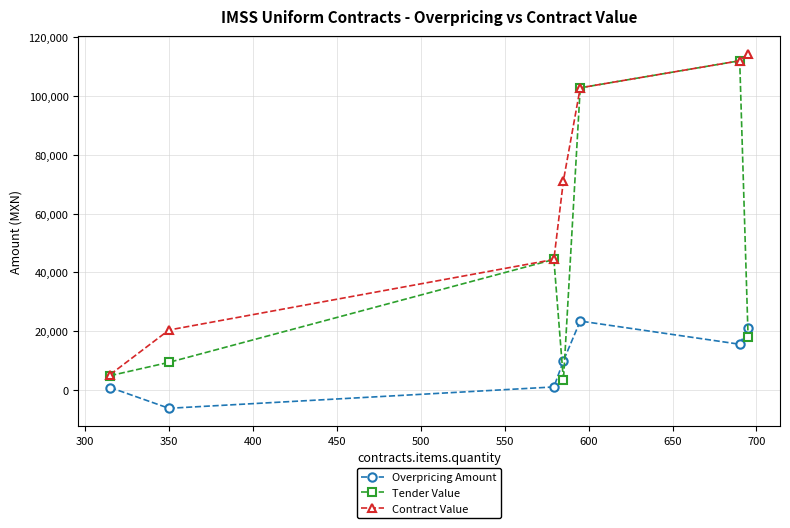

In Overpricing Amount, how many points are lower than both neighbors (excluding endpoints)?

2